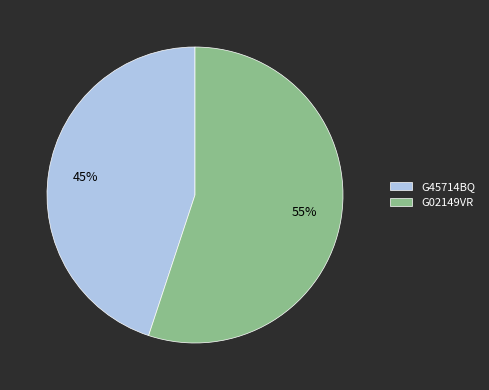

True or false: G45714BQ accounts for 45% of the total.

True